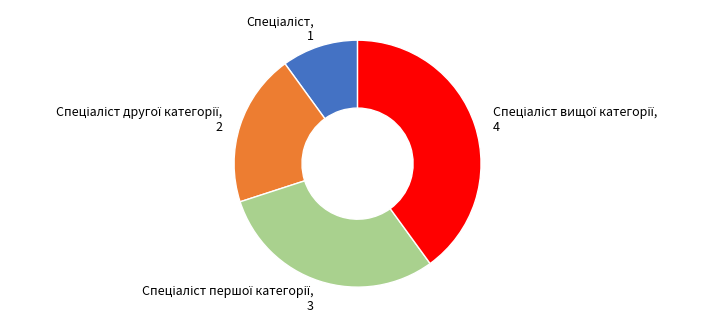

Is there a majority slice in this chart?

No